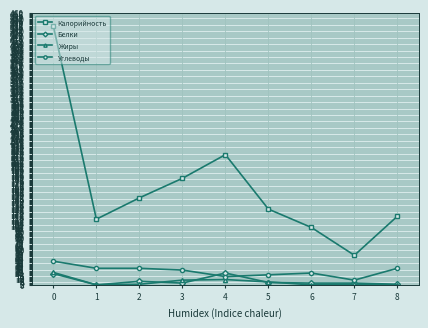

True or false: Калорийность and Жиры cross at least once.

False